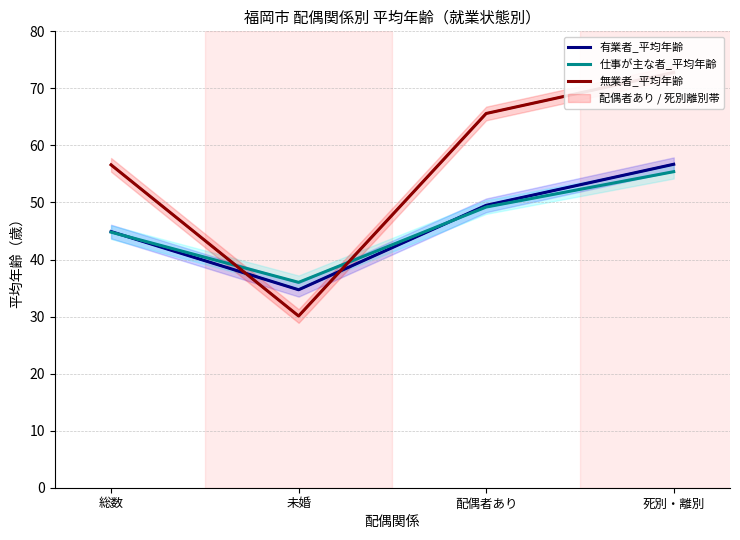

What is the label of the 3rd point from the left?

配偶者あり